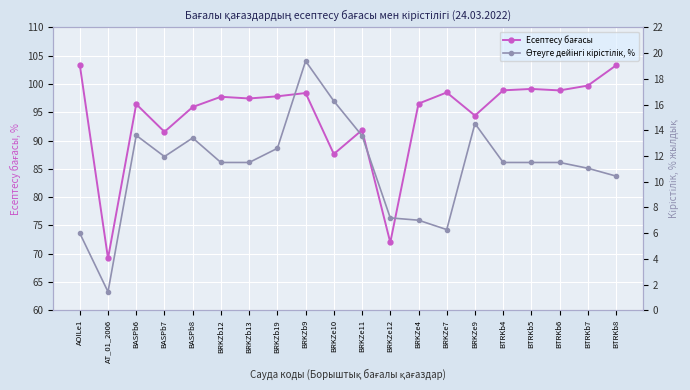

How many series are shown in this chart?

2